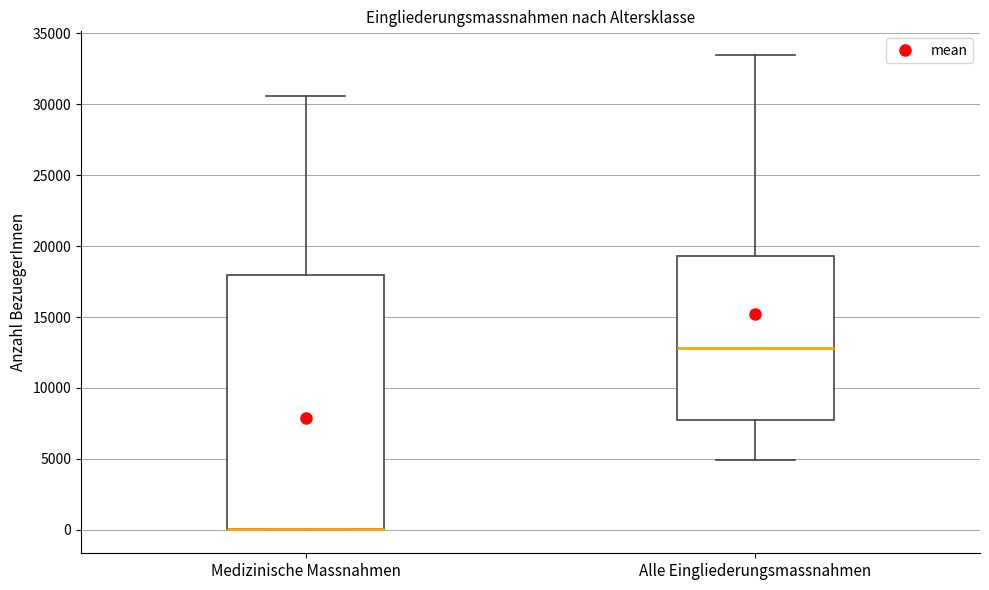

Reading left to right, transcribe this box plot: for each box, give where its median line is, the range the box spans, and where its two whiskers end, as read against the y-axis. The values are not printed on the chart, so give them approximately, as read against the axis.

Medizinische Massnahmen: median 0 (drawn on the box's lower edge), box 0 to 18000, whiskers 0 to 30500
Alle Eingliederungsmassnahmen: median 13000, box 7500 to 19500, whiskers 5000 to 33500